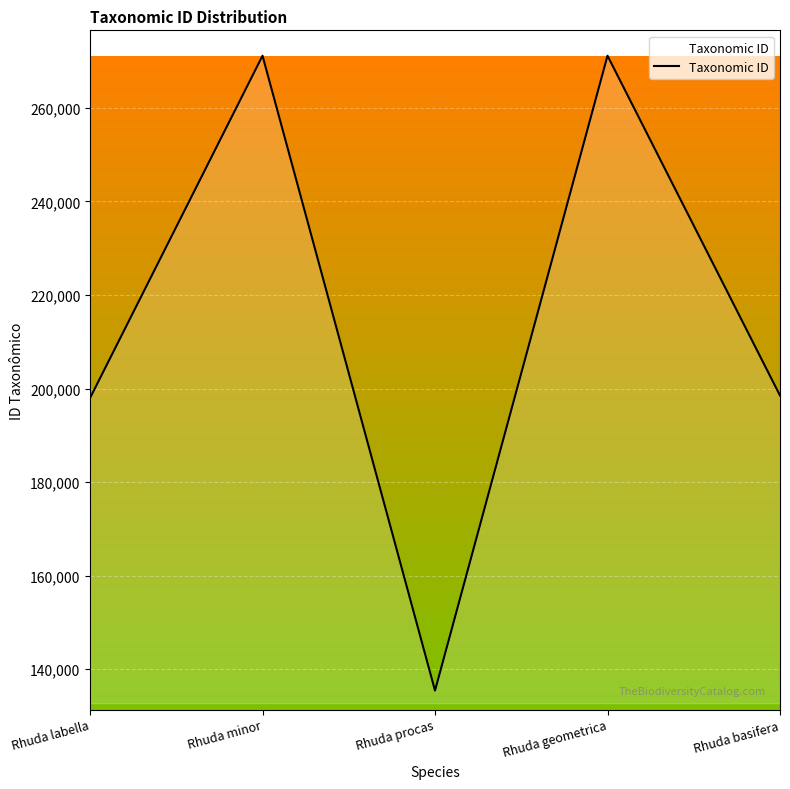

Where is the first local maximum?

Rhuda minor